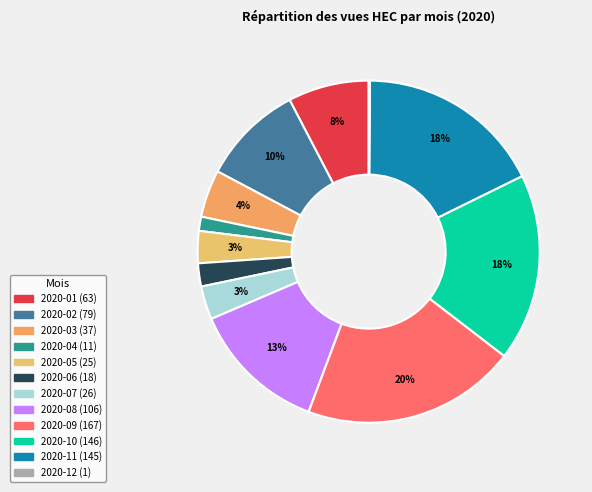

What is the largest slice in the pie chart?

2020-09